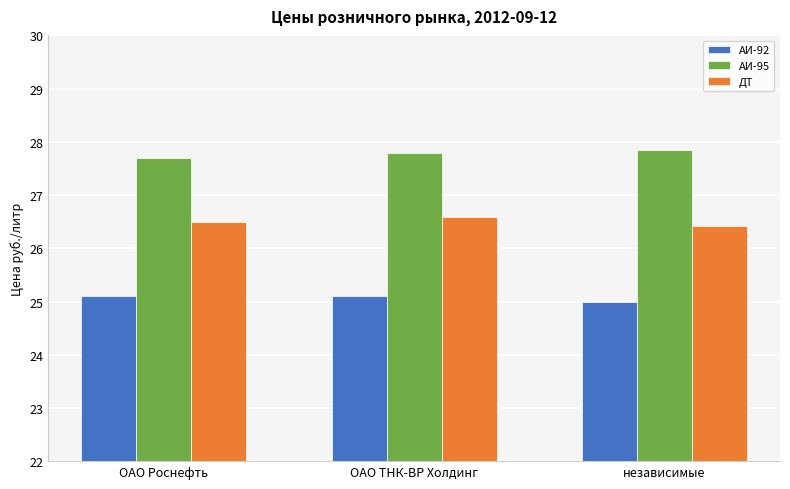

What is the total value across all series at ОАО ТНК-ВР Холдинг?

79.5